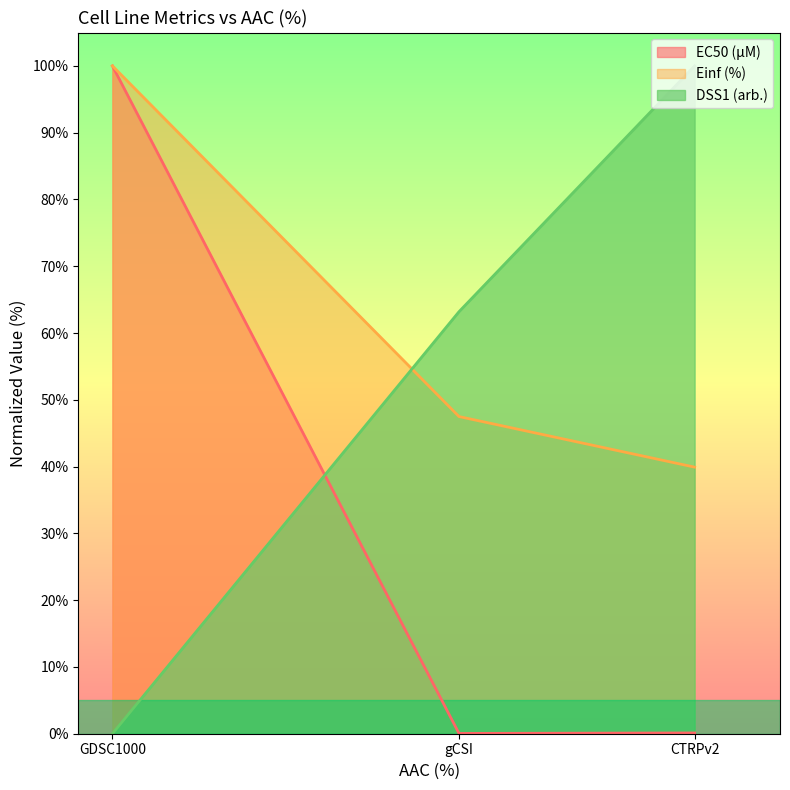

How many data points in Einf (%) are less than 47?

1